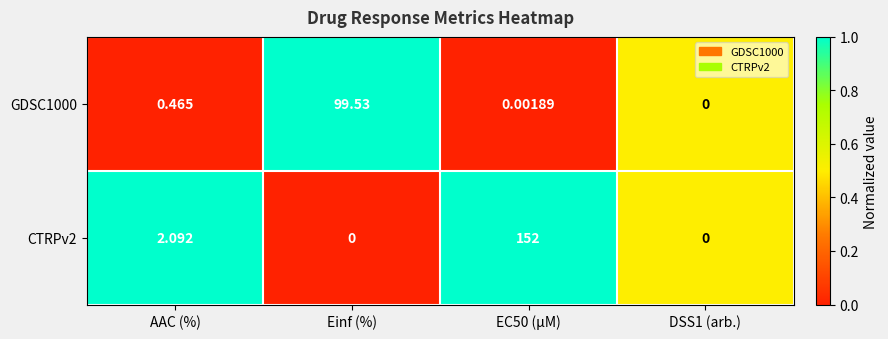

At which category is the sum across all series the highest?

EC50 (µM)